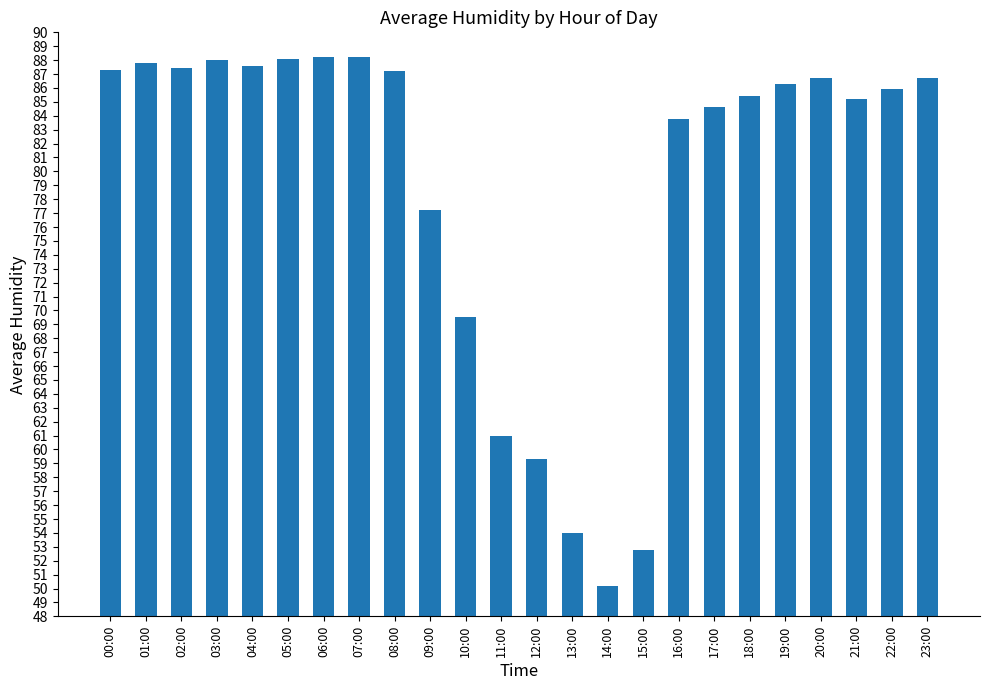

Is it true that the value at 11:00 is 61.0?

True